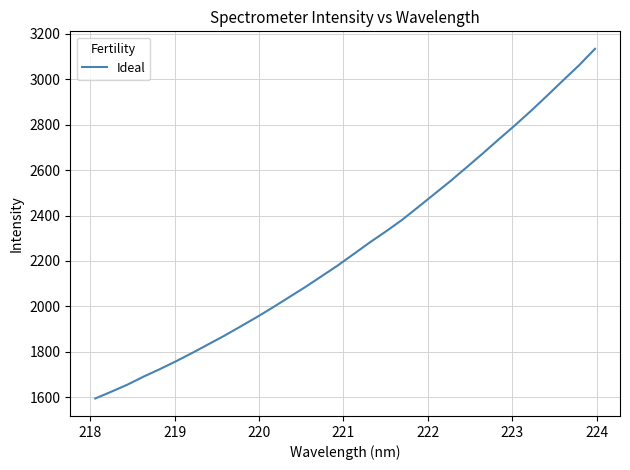

What is the maximum value shown in the chart?

3133.5